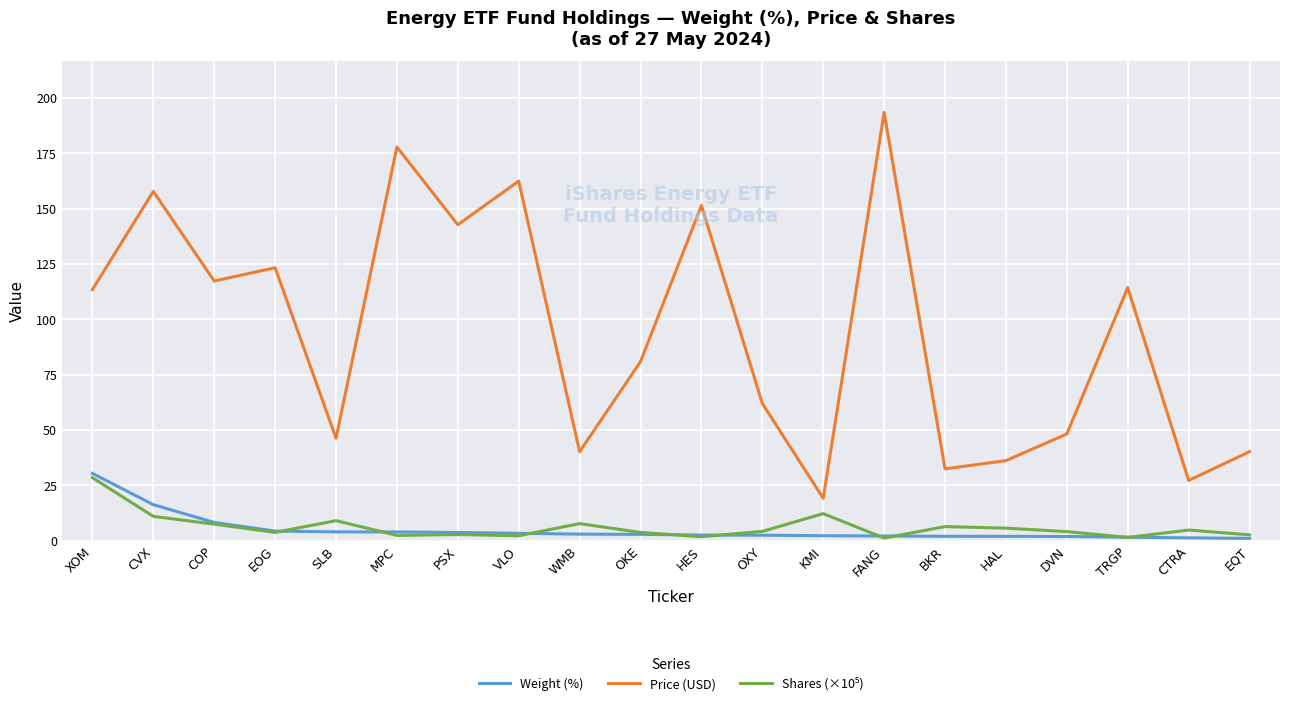

What is the minimum value shown in the chart?

1.0